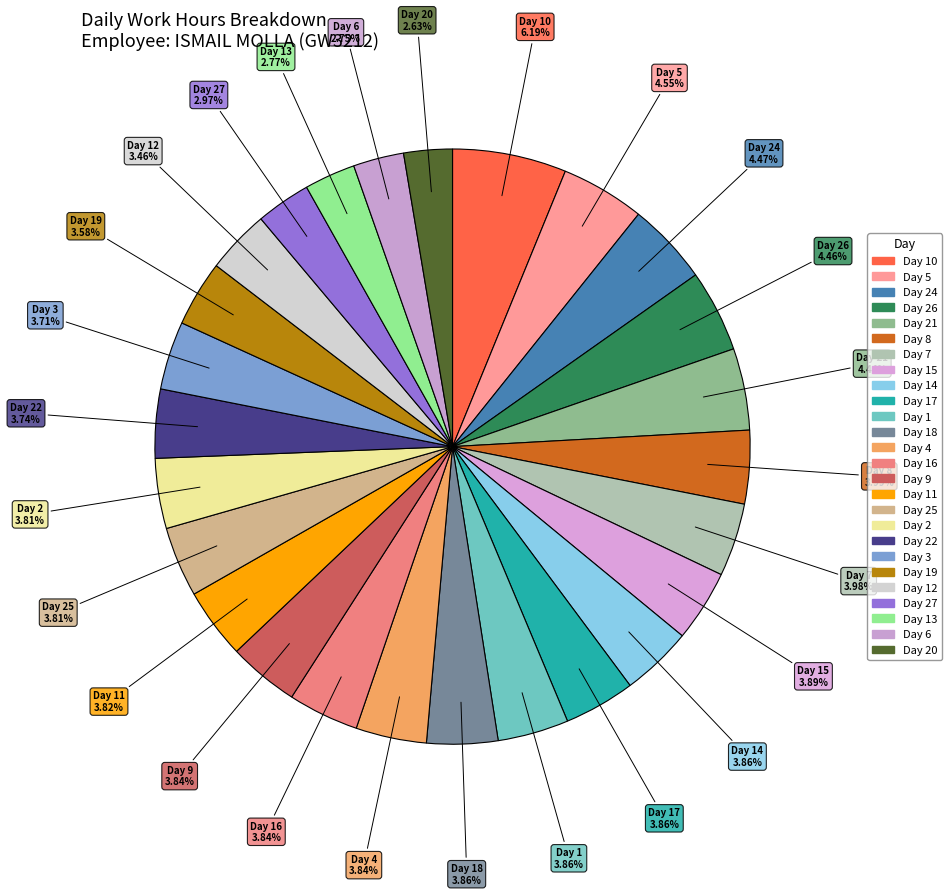

How many slices are in this pie chart?

26